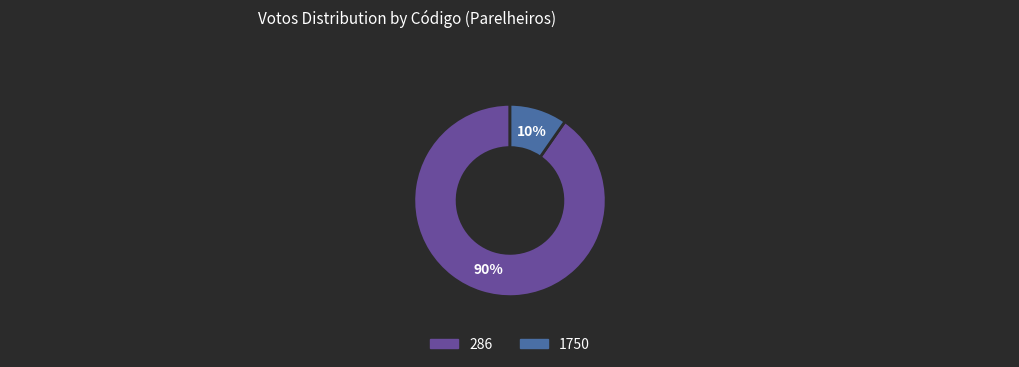

To the nearest percent, what percentage of the pie is 286?

90%